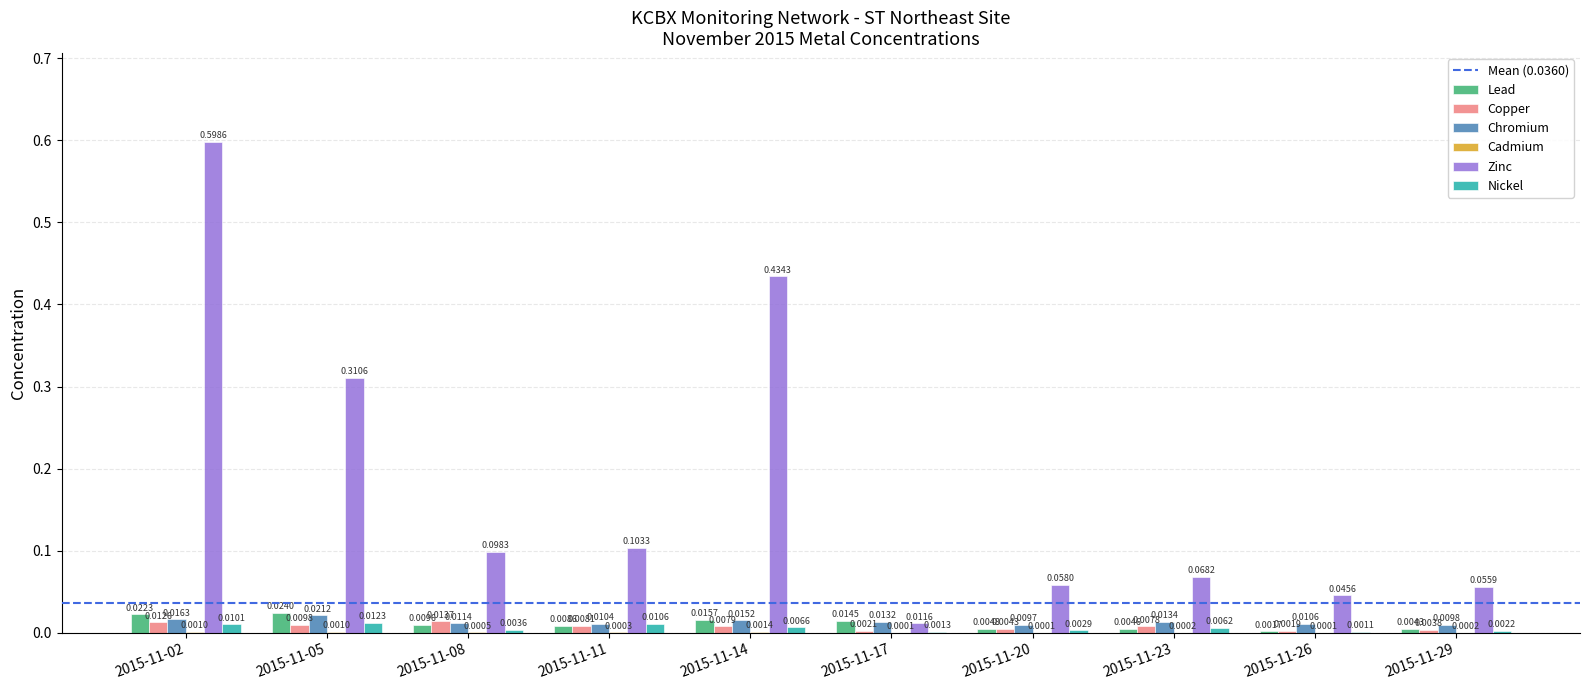

What is the total value across all series at 2015-11-02?

0.7